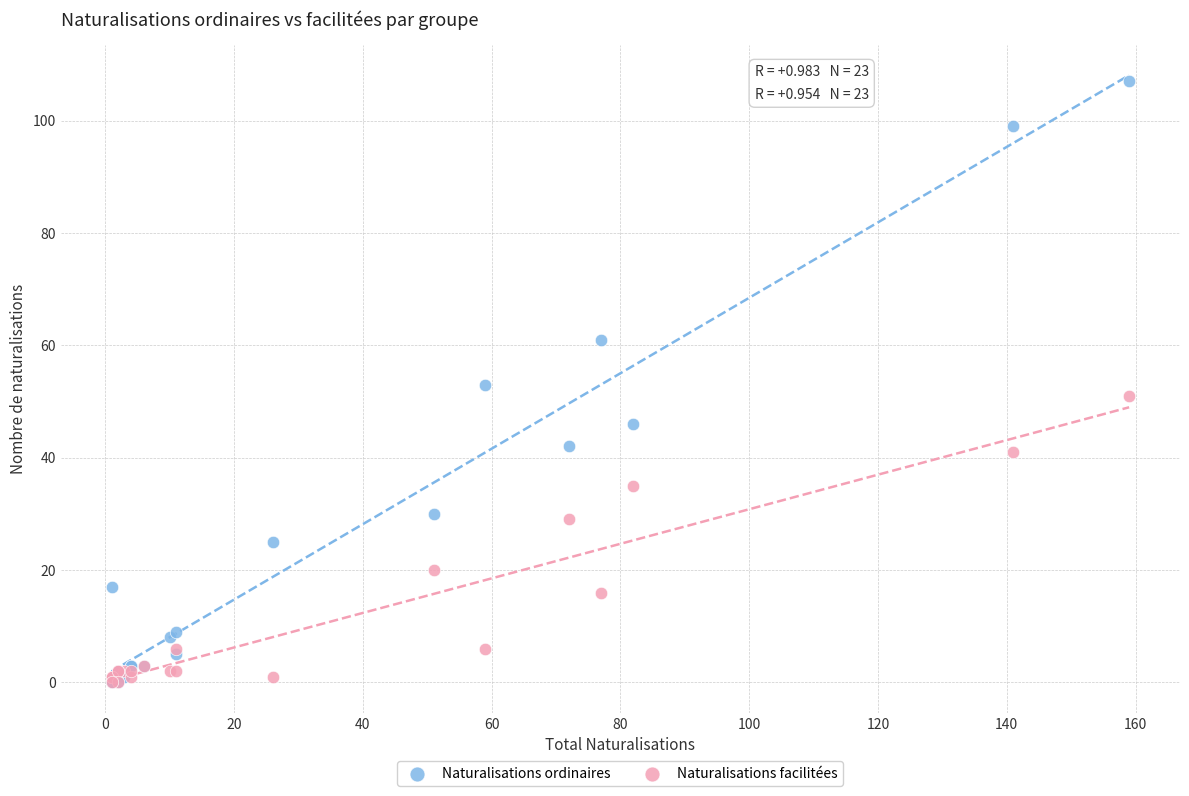

Which series has the widest spread of Y values?

Naturalisations ordinaires